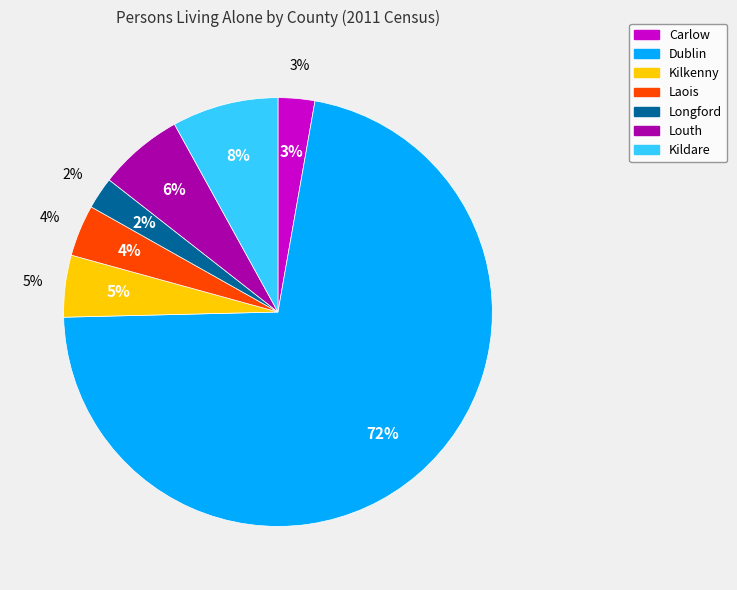

Is Dublin the majority of the pie?

Yes